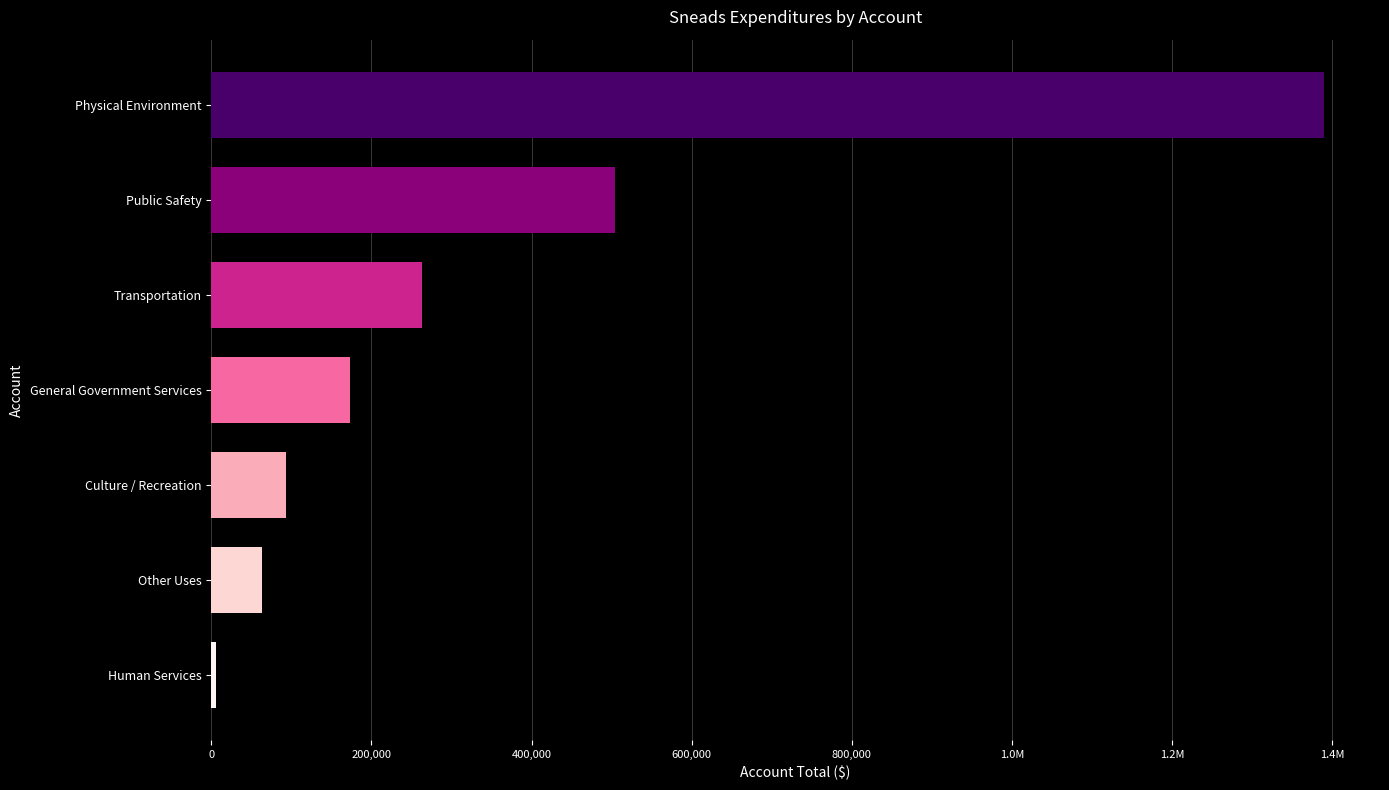

What is the greatest value displayed?

1389933